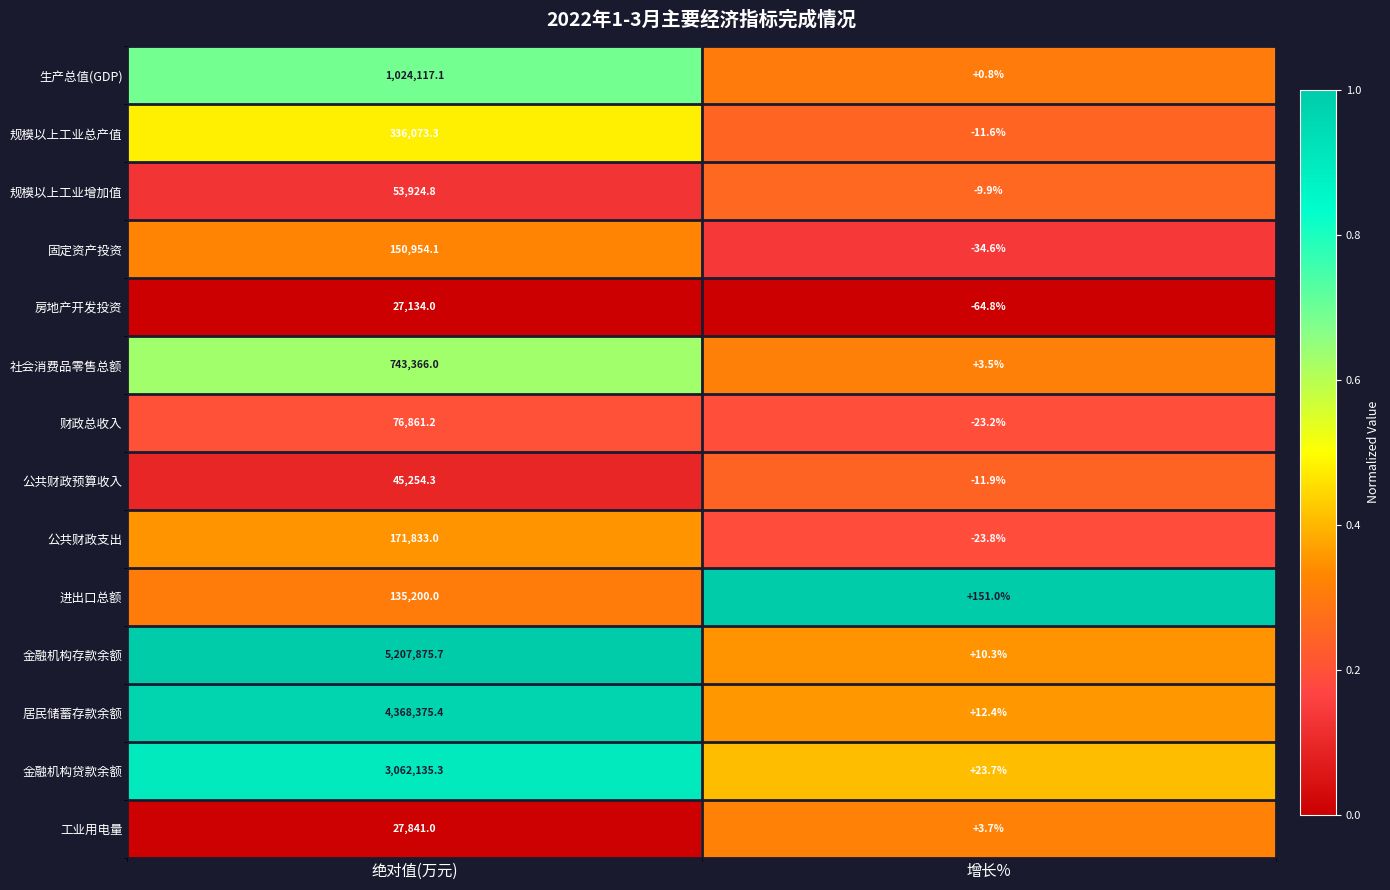

Rank the series by their maximum value, from highest to lowest.

金融机构存款余额, 居民储蓄存款余额, 金融机构贷款余额, 生产总值(GDP), 社会消费品零售总额, 规模以上工业总产值, 公共财政支出, 固定资产投资, 进出口总额, 财政总收入, 规模以上工业增加值, 公共财政预算收入, 工业用电量, 房地产开发投资